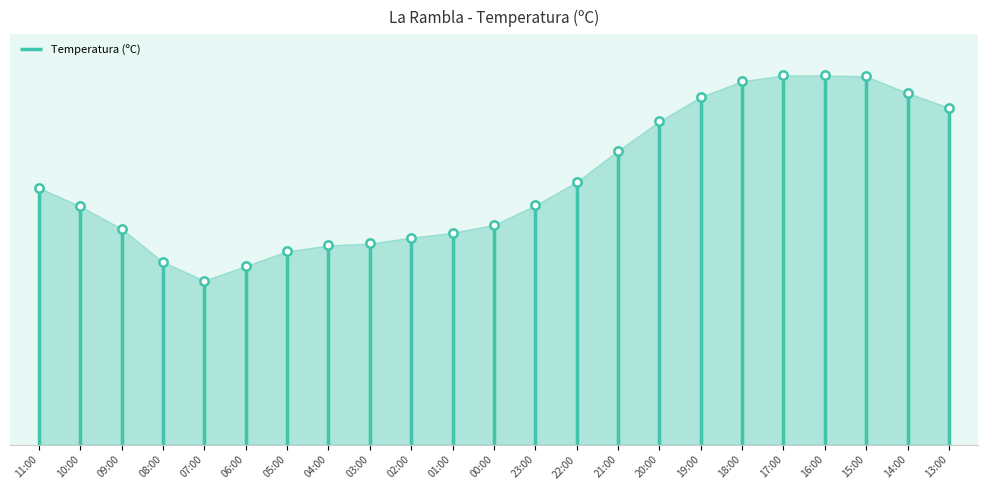

How many lines are shown in the chart?

1